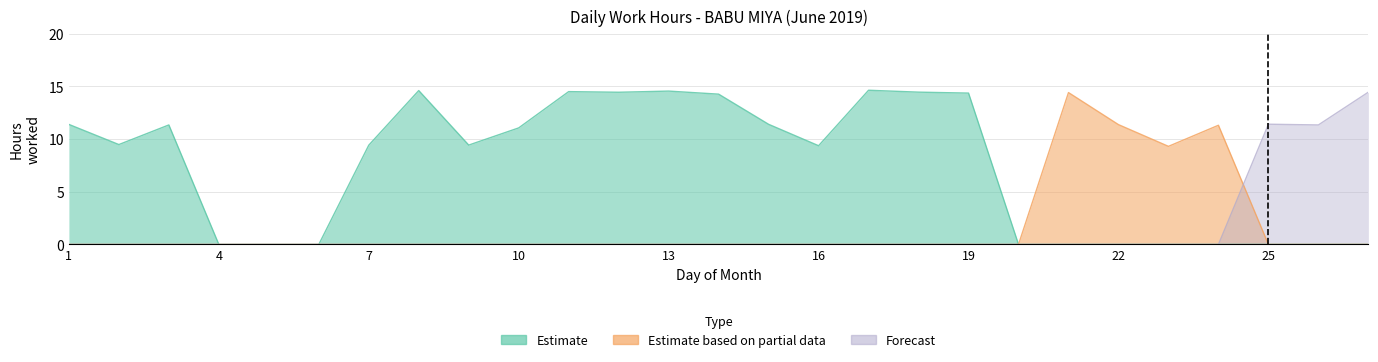

True or false: Estimate has a value of 2.7 at 22.

False